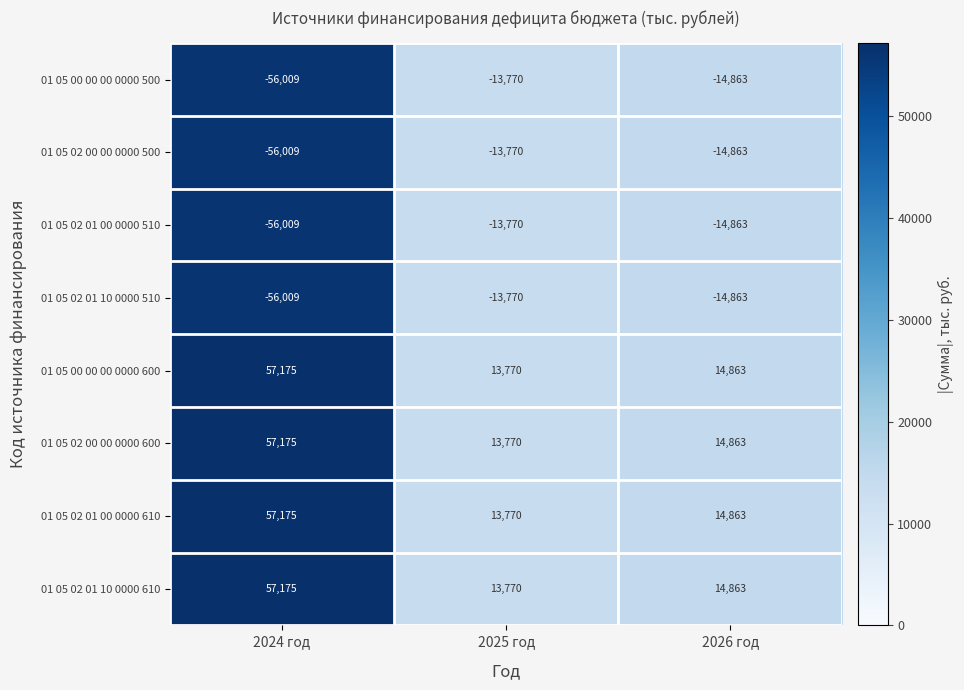

Which label corresponds to the largest value in the chart?

2024 год